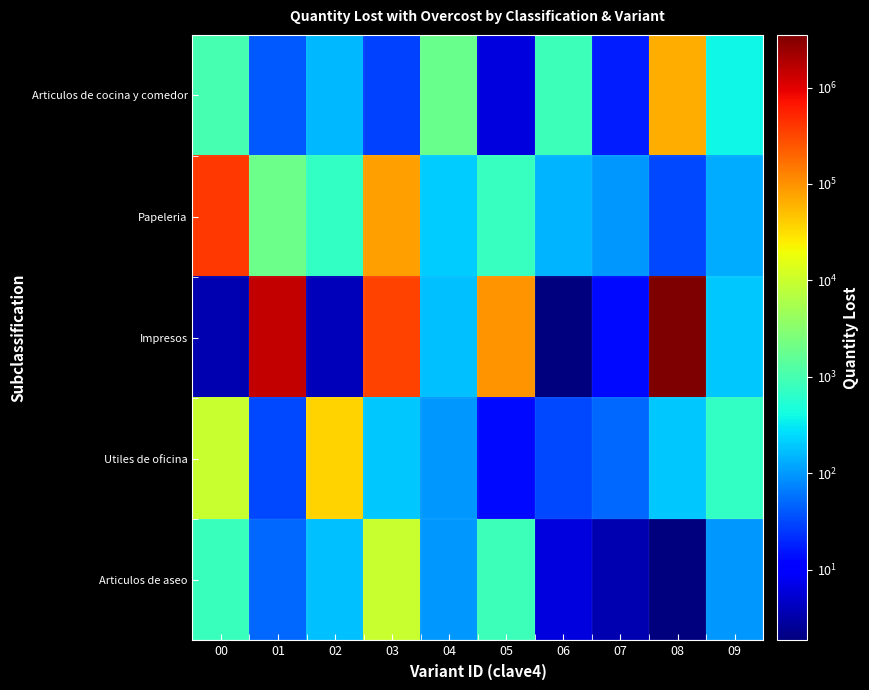

What is the difference between the highest and lowest values at 03?

328483.3